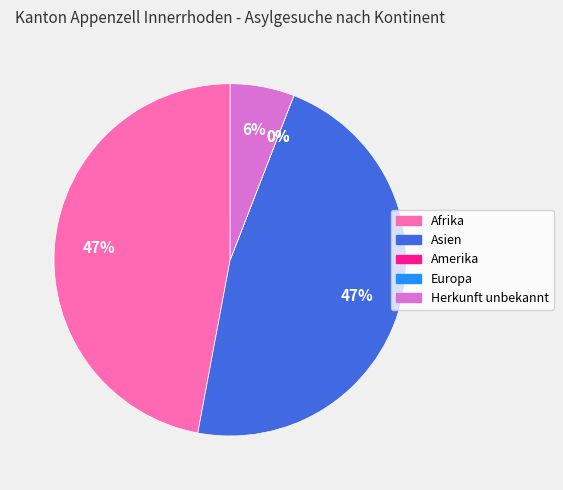

To the nearest percent, what is the difference between the largest and smallest slice percentages?

47%